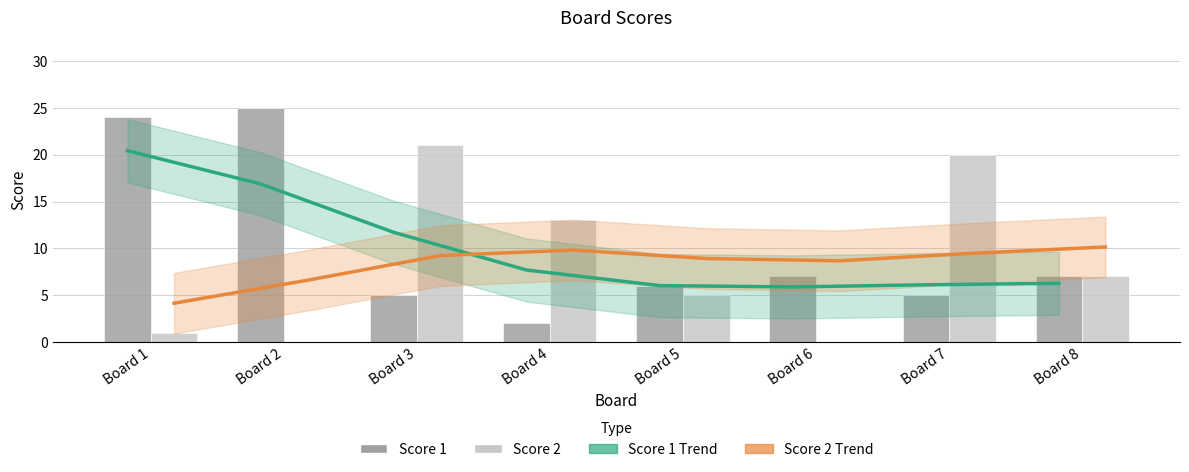

What is the difference between the maximum and second lowest values in the Trend Score 1 series?

14.4